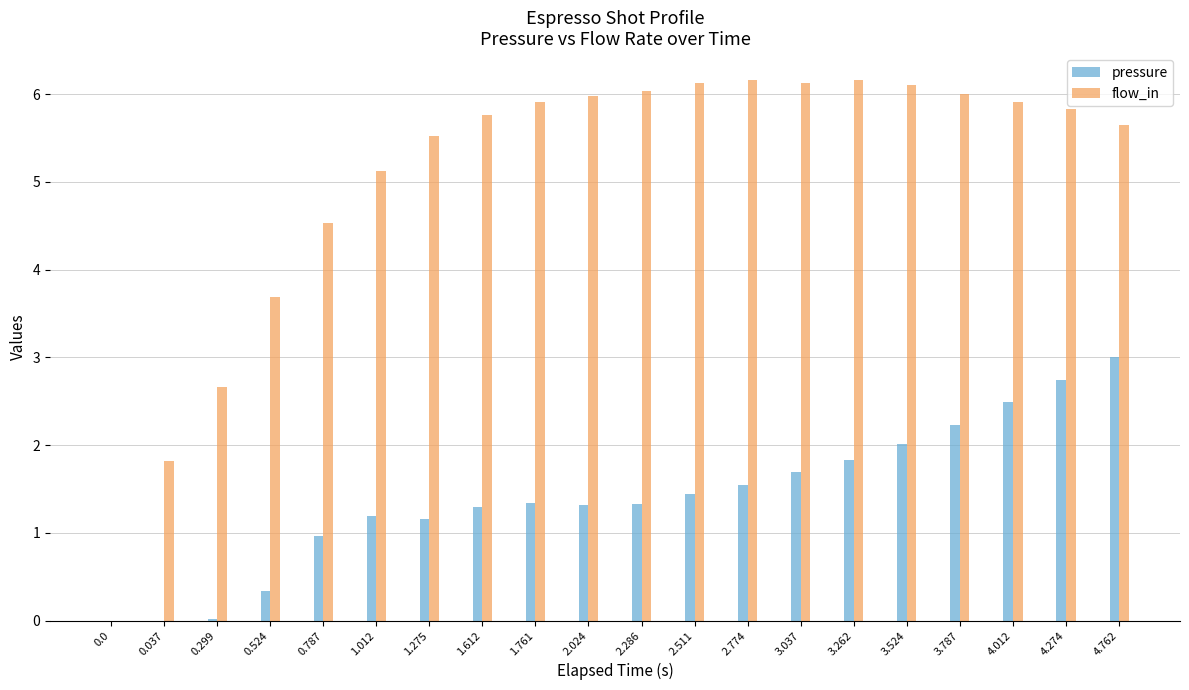

What value does the pressure series have at 3.037?

1.7